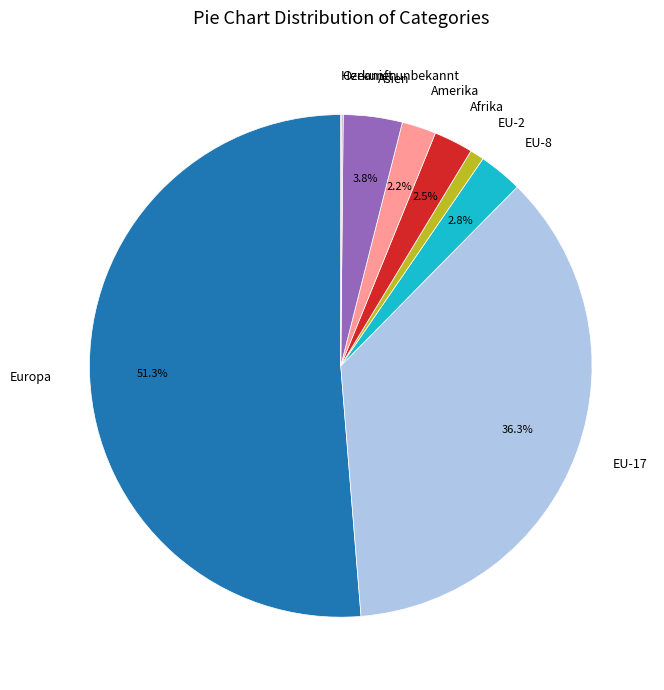

Which slice represents more than half of the pie?

Europa